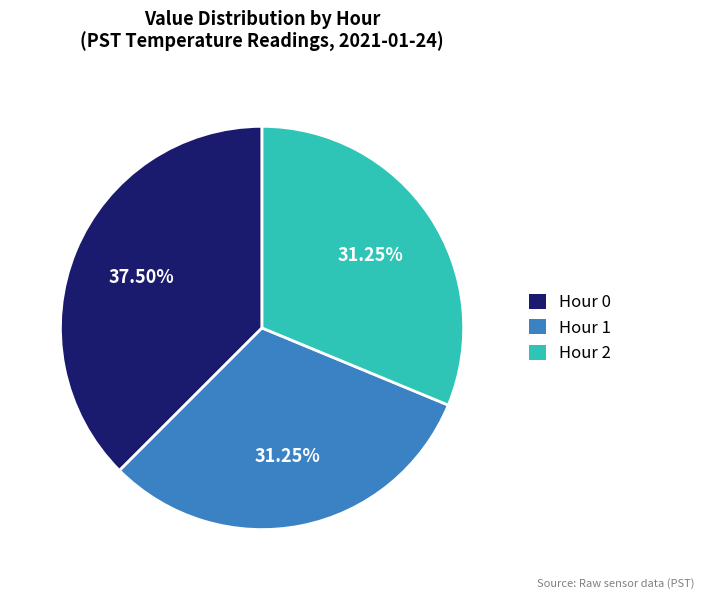

What percentage is the Hour 1 slice, to the nearest percent?

31%